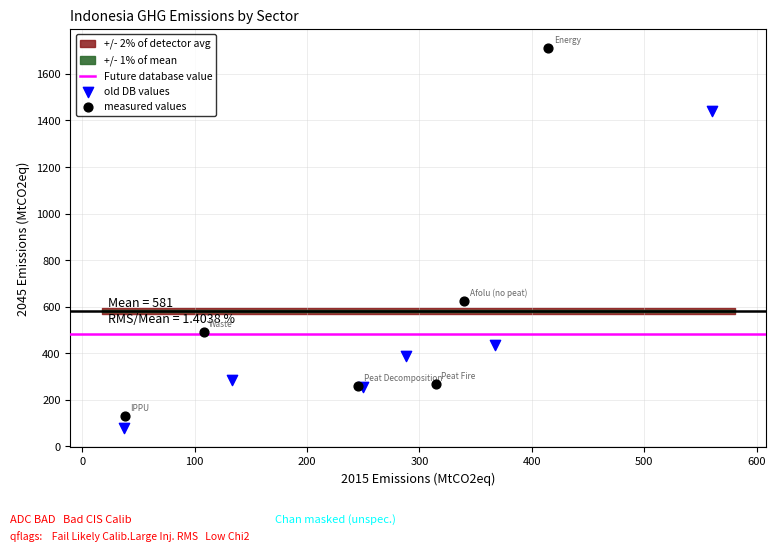

Which series contains the highest Y value?

measured values